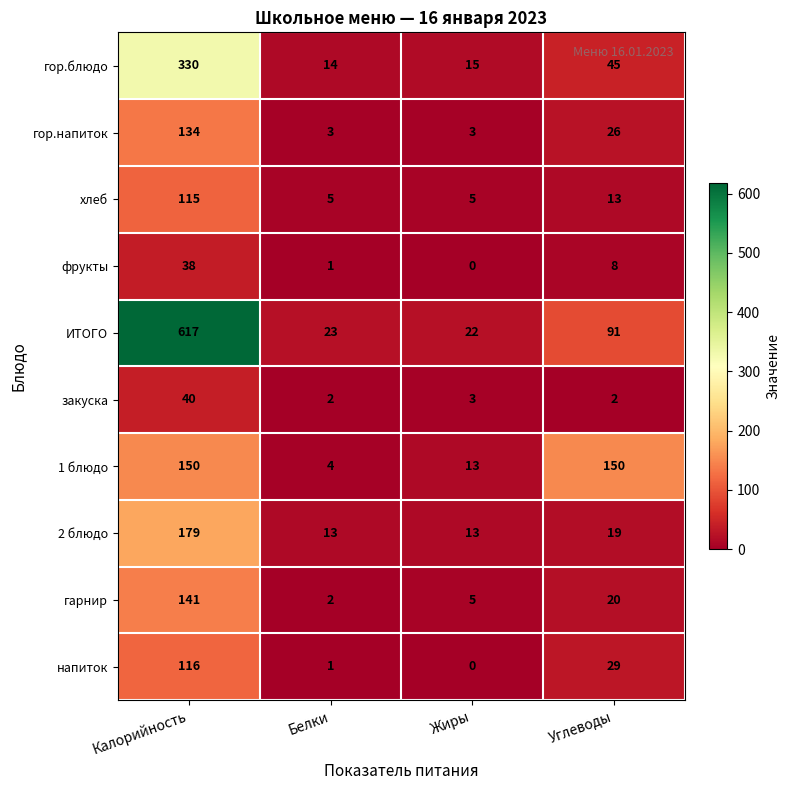

Which series has the largest total across all categories?

ИТОГО